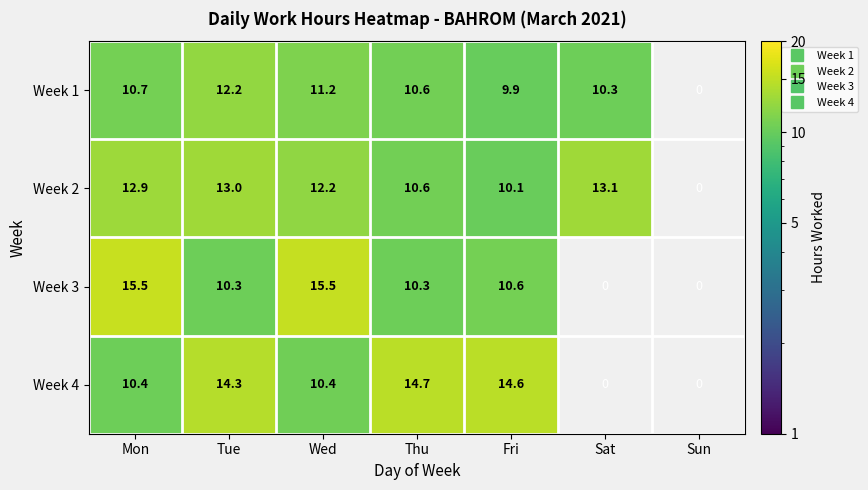

List the series in order of their overall mean, lowest first.

Week 1, Week 2, Week 3, Week 4